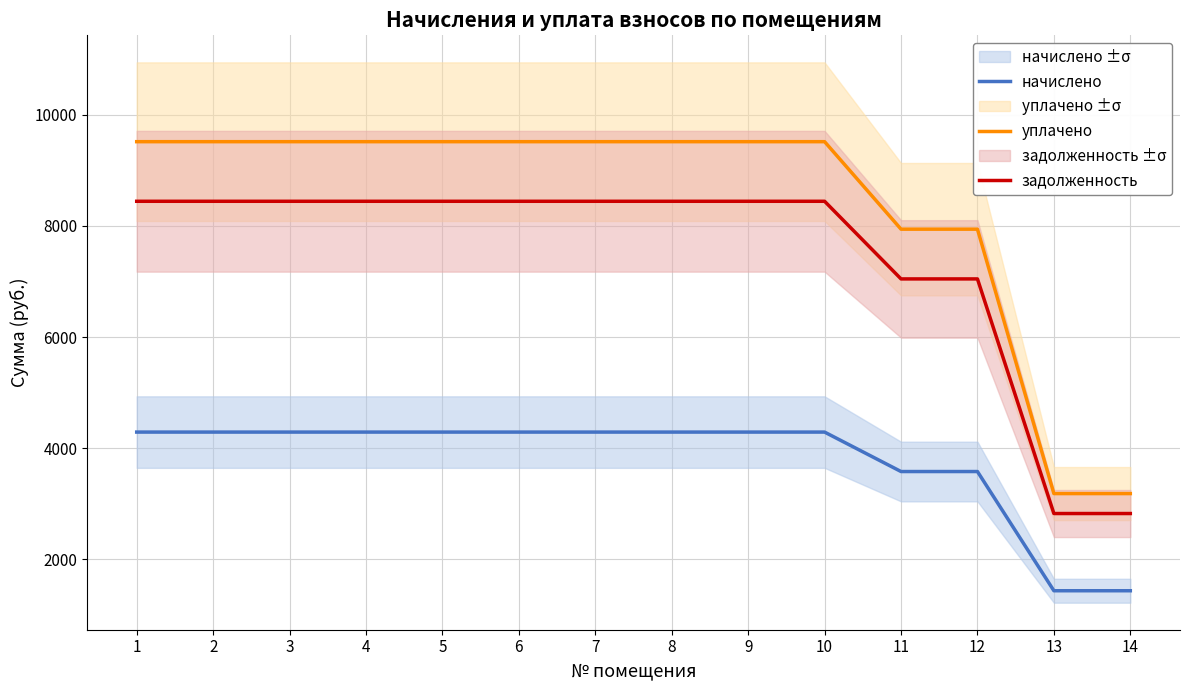

At which category does the chart reach its peak across all series?

1